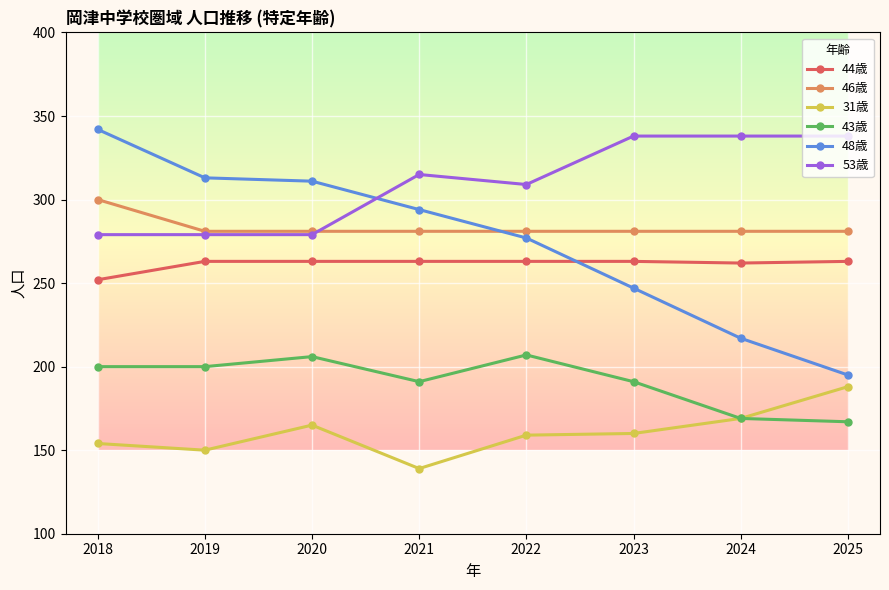

True or false: 31歳 has a value of 215 at 2022.

False